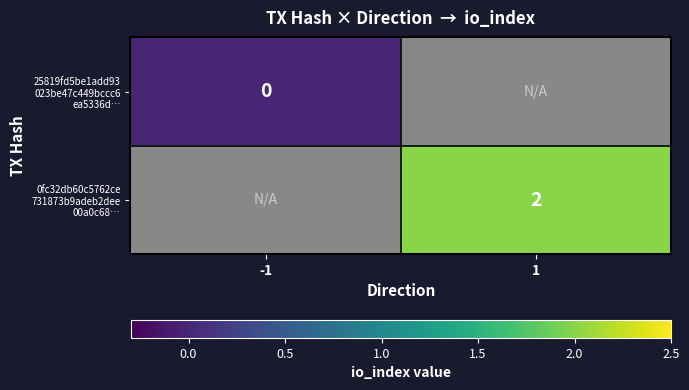

How many categories are shown in the chart?

2